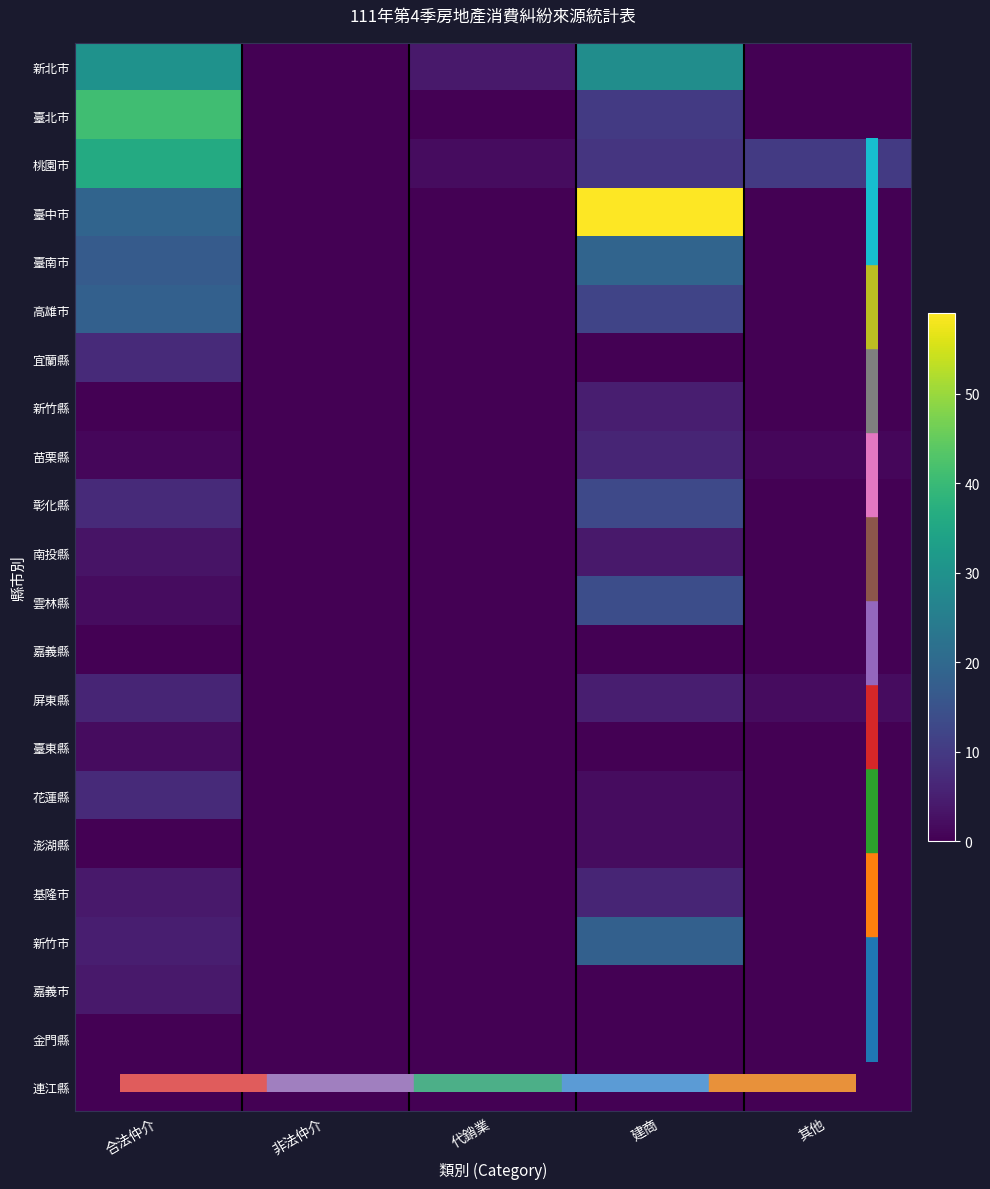

Which series has the largest total across all categories?

臺中市